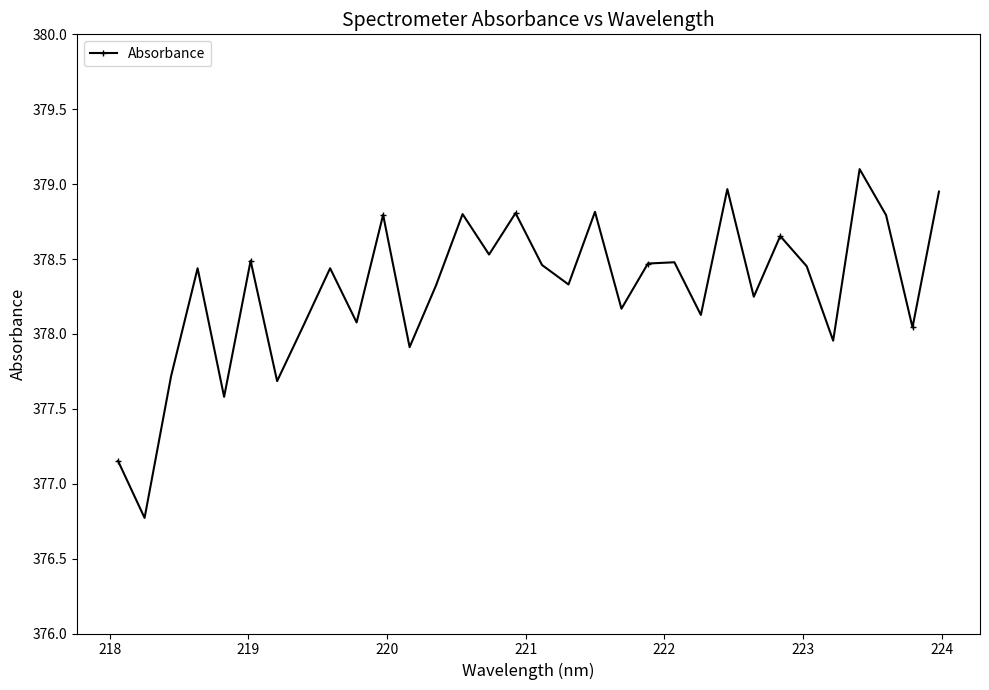

How many distinct data groups are displayed?

1